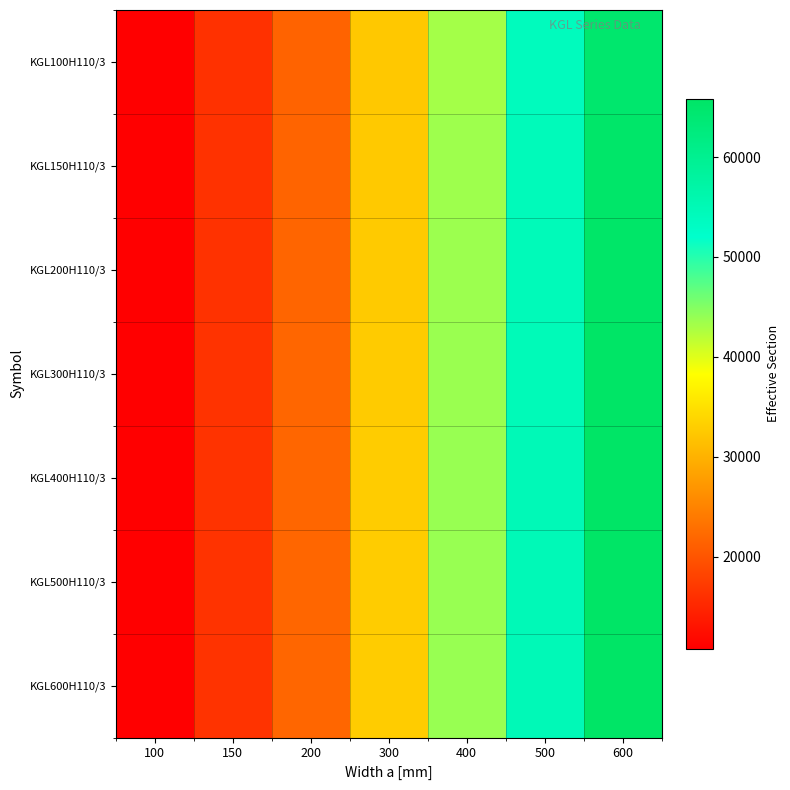

Count the number of categories in the chart.

7